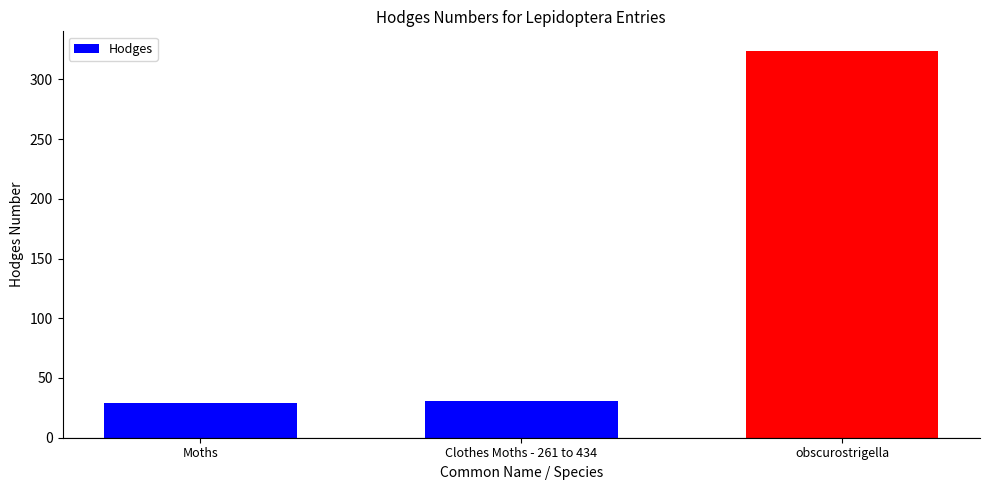

Does the chart contain any negative values?

No